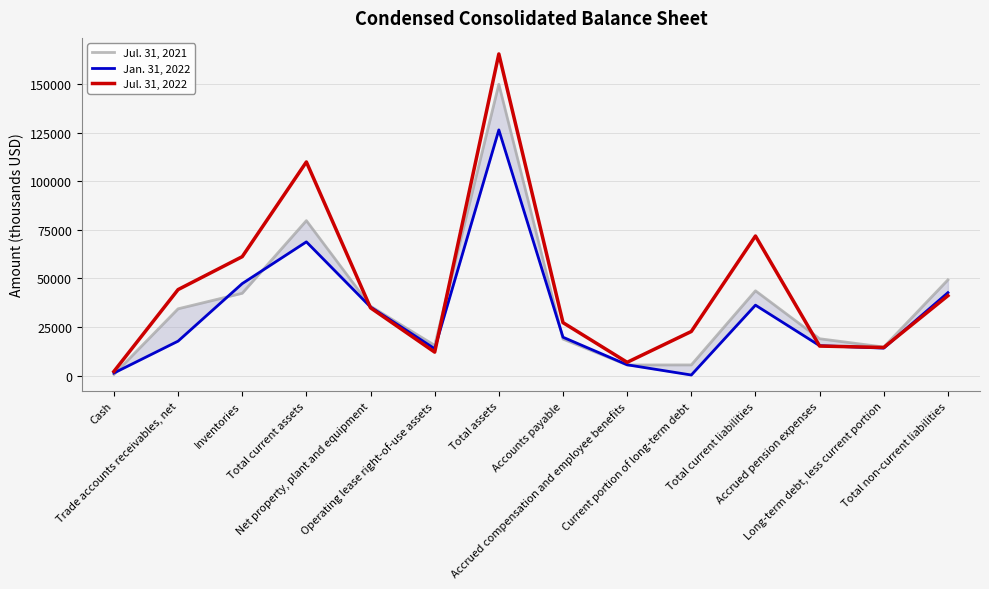

Reading left to right, transcribe all the data shown in this chart.

Jul. 31, 2021: 641	34400	42393	79760	35748	15602	149922	18821	5502	5526	43674	19000	14738	49291
Jan. 31, 2022: 1359	17769	47373	68847	35327	13870	126445	19785	5596	340	36284	15430	14173	42715
Jul. 31, 2022: 2179	44286	61228	109967	34908	12115	165529	27290	6873	22736	71865	15238	14504	41159